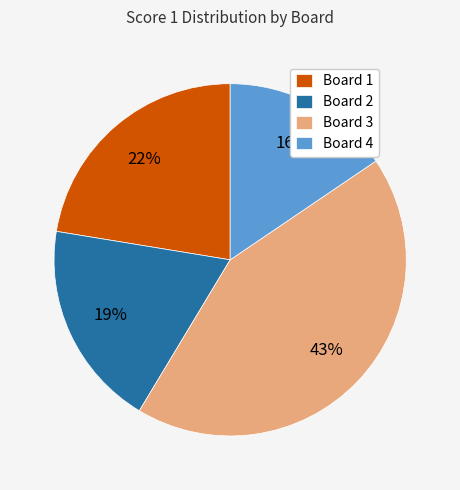

To the nearest percent, what percentage of the pie is Board 4?

16%